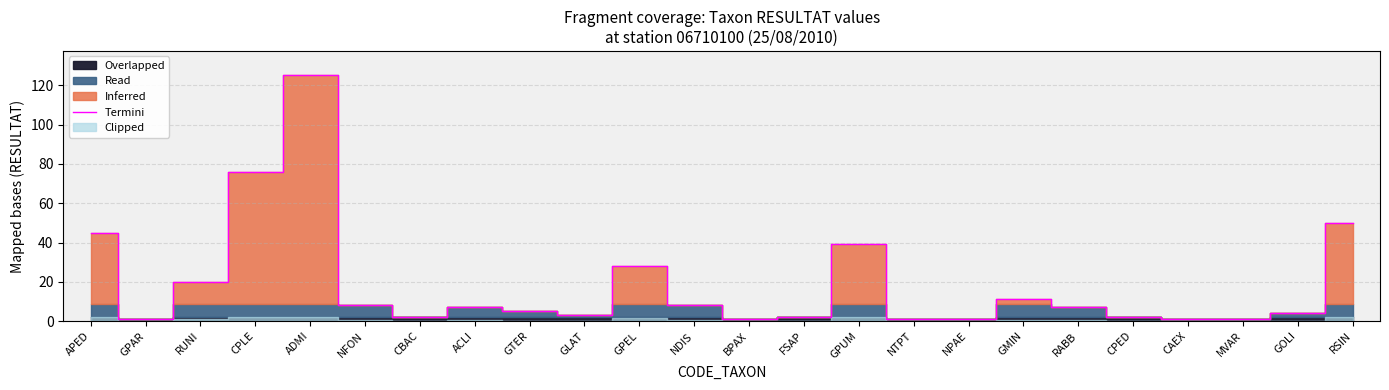

Is it true that the value at GPAR is 1?

True